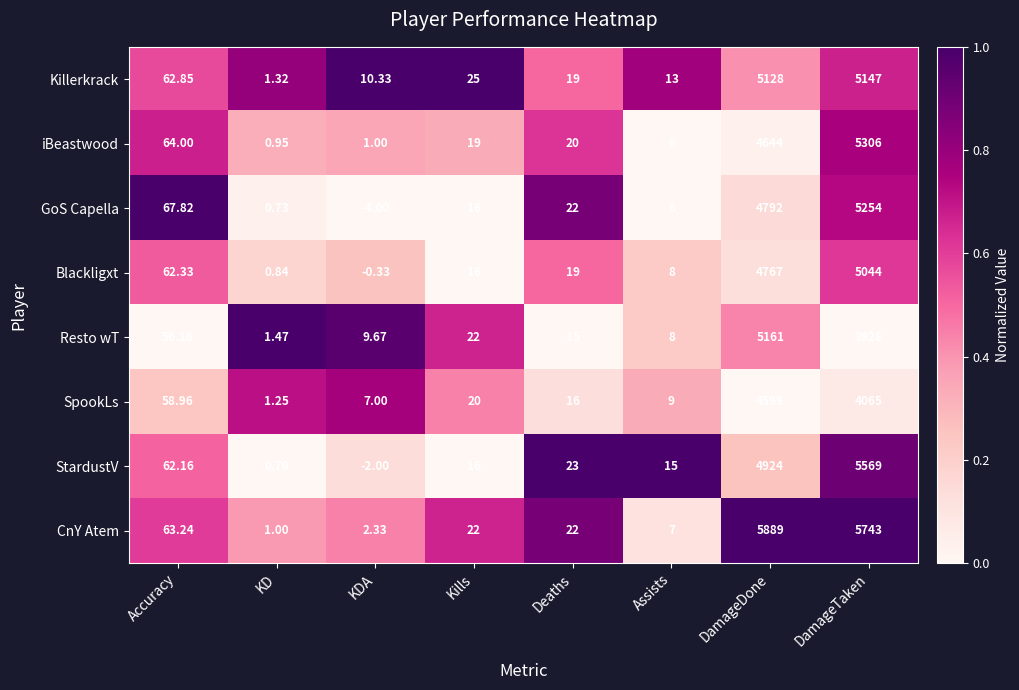

What is the total value across all series at Deaths?

156.0